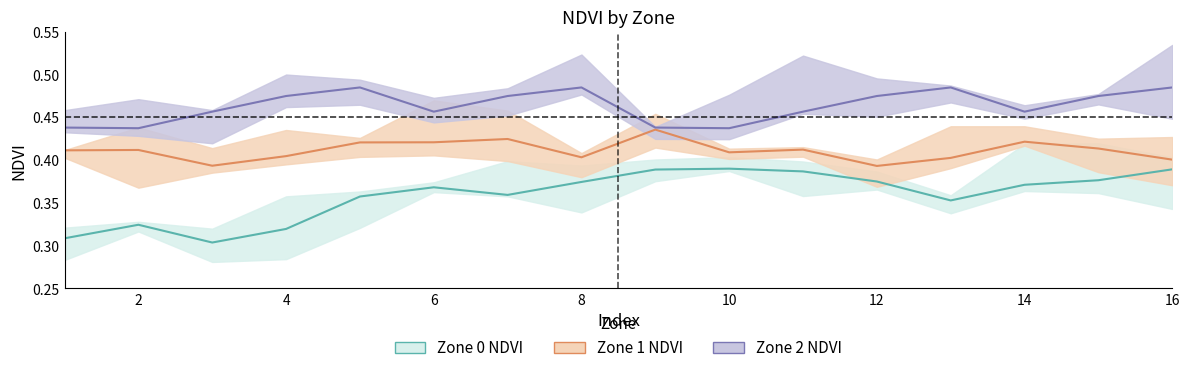

True or false: Zone 1 NDVI and Zone 0 NDVI cross at least once.

False